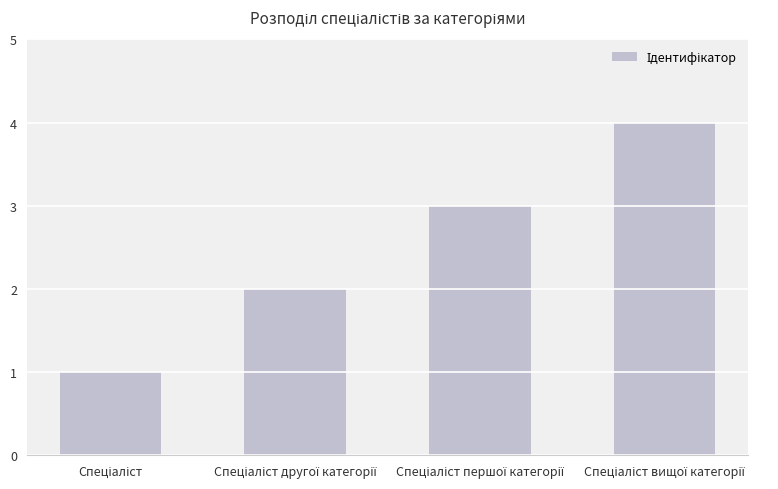

What is the value of the 1st bar from the left?

1